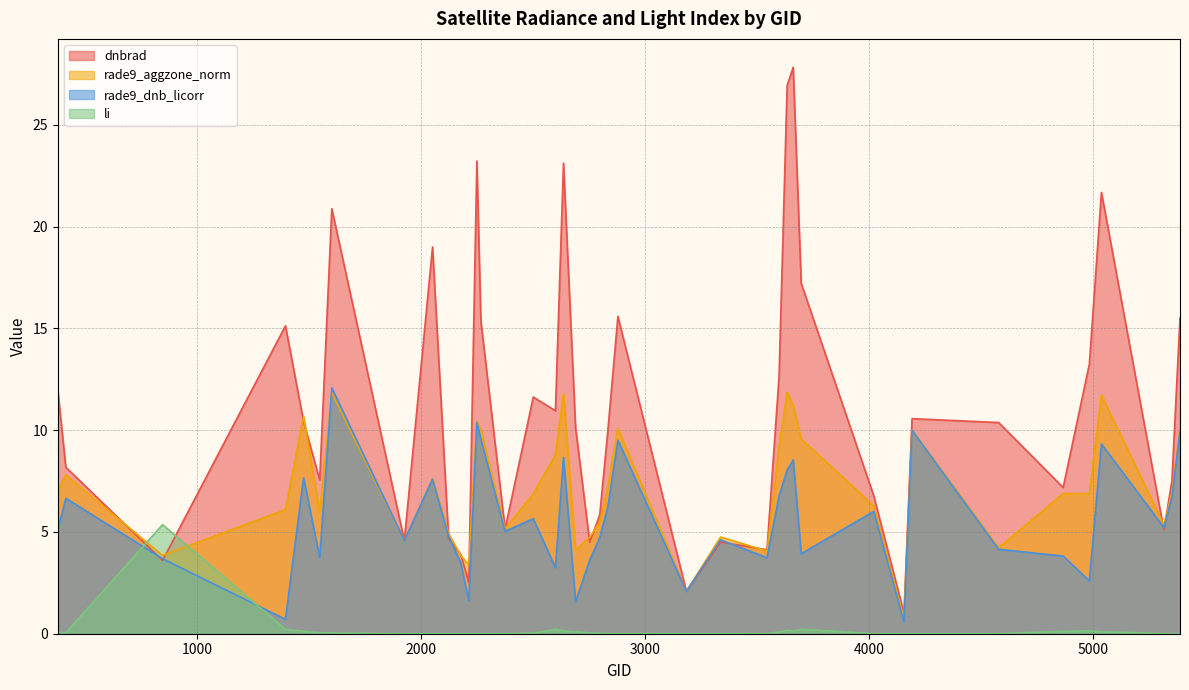

Does the chart display data point markers on the line(s)?

No